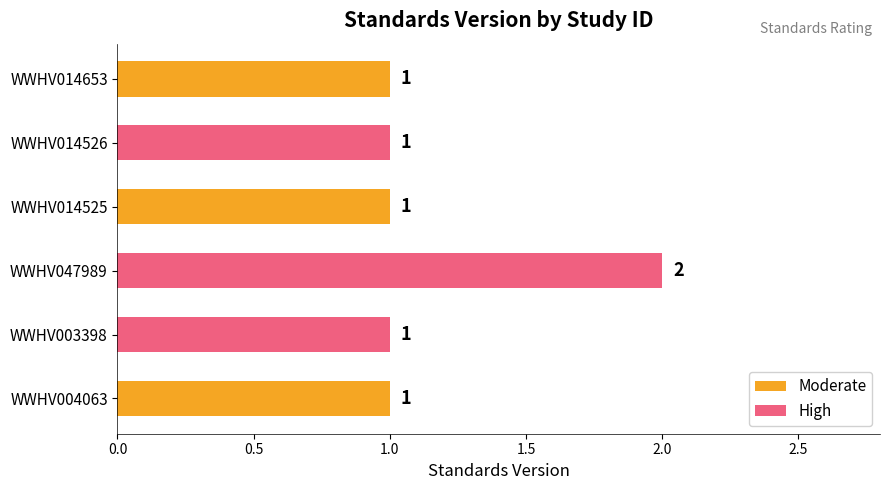

What is the smallest value displayed?

1